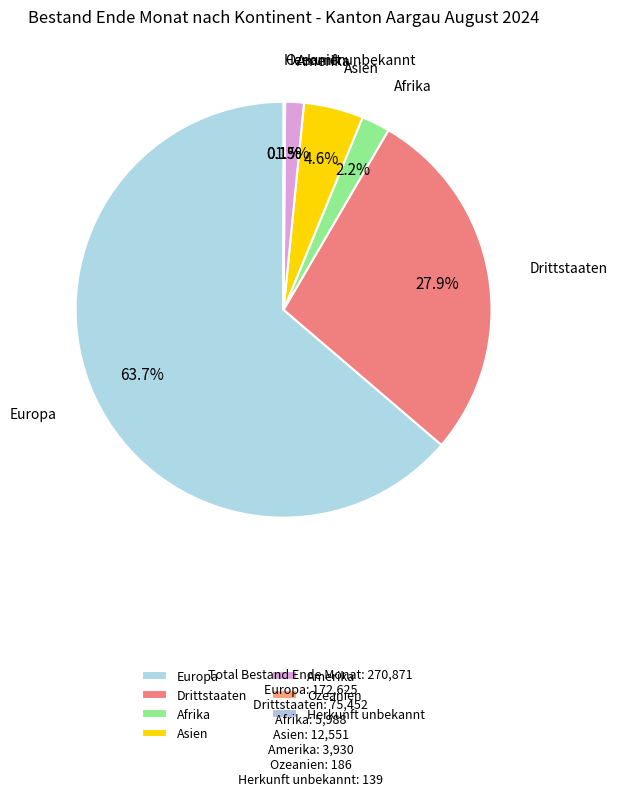

To the nearest percent, what is the average slice percentage?

14%